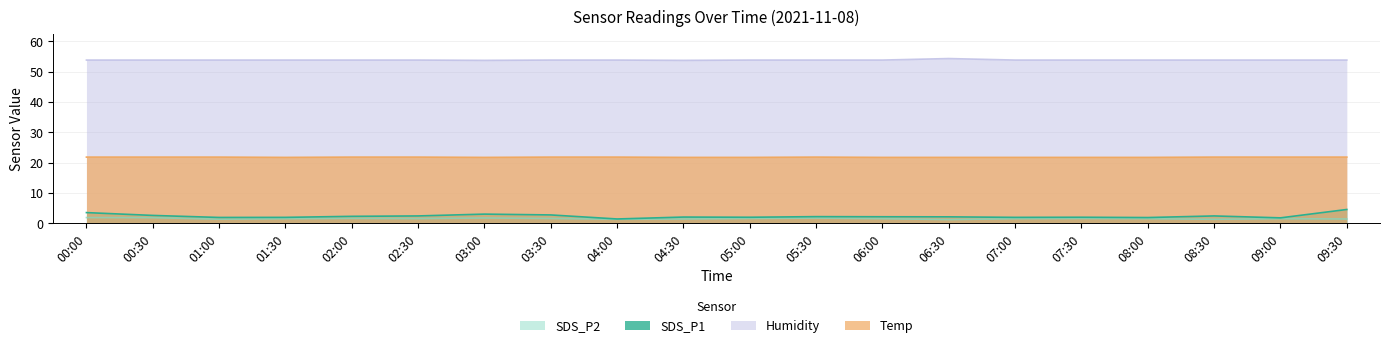

At 09:00, list the series in order from smallest to largest.

SDS_P2, SDS_P1, Temp, Humidity